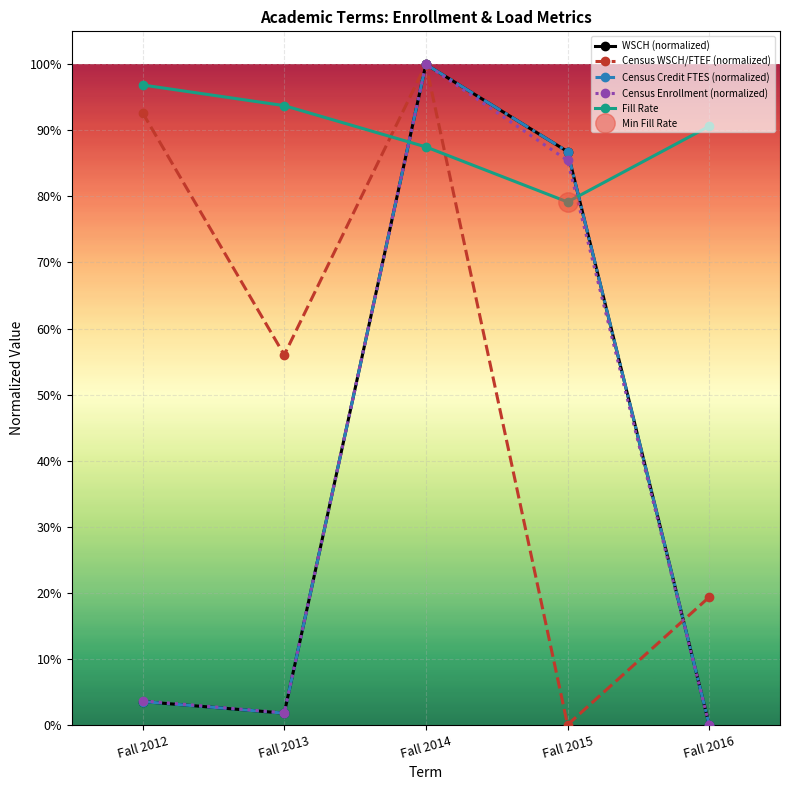

Reading right to left, list all the values displayed in this chart.

WSCH (normalized): 0.0	0.9	1.0	0.0	0.0
Census WSCH/FTEF (normalized): 0.2	0.0	1.0	0.6	0.9
Census Credit FTES (normalized): 0.0	0.9	1.0	0.0	0.0
Census Enrollment (normalized): 0.0	0.9	1.0	0.0	0.0
Fill Rate: 0.9	0.8	0.9	0.9	1.0